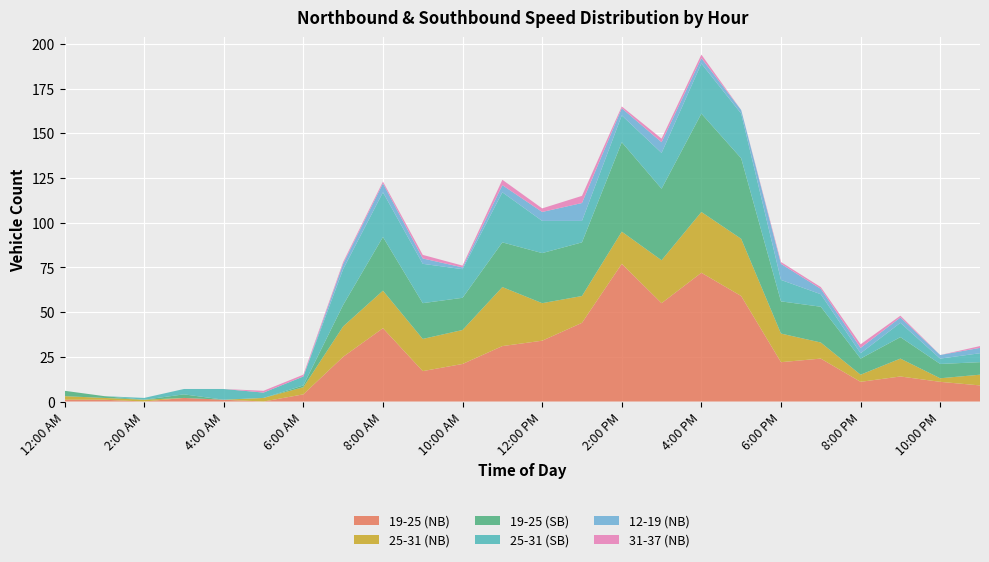

Reading left to right, what are all the values shown in this chart?

19-25 (NB): 1	1	0	2	1	0	4	25	41	17	21	31	34	44	77	55	72	59	22	24	11	14	11	9
25-31 (NB): 2	1	1	0	0	2	4	17	21	18	19	33	21	15	18	24	34	32	16	9	4	10	2	6
19-25 (SB): 3	1	0	2	0	0	1	12	30	20	18	25	28	30	50	40	55	45	18	20	9	12	8	7
25-31 (SB): 0	0	1	3	6	3	5	20	25	22	16	28	18	12	15	20	28	25	12	7	3	8	3	5
12-19 (NB): 0	0	0	0	0	0	0	3	5	3	1	4	5	10	4	6	3	2	9	3	3	3	2	3
31-37 (NB): 0	0	0	0	0	1	1	1	1	2	1	3	2	4	1	2	2	0	1	1	2	1	0	1